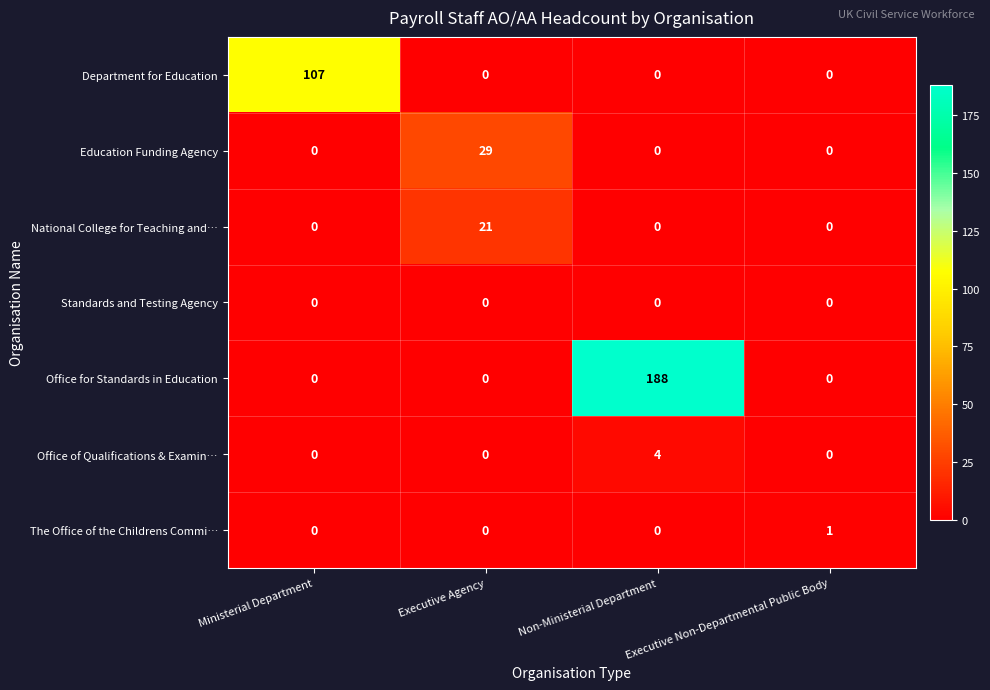

Count the Department for Education values in the range 0 to 107.

4